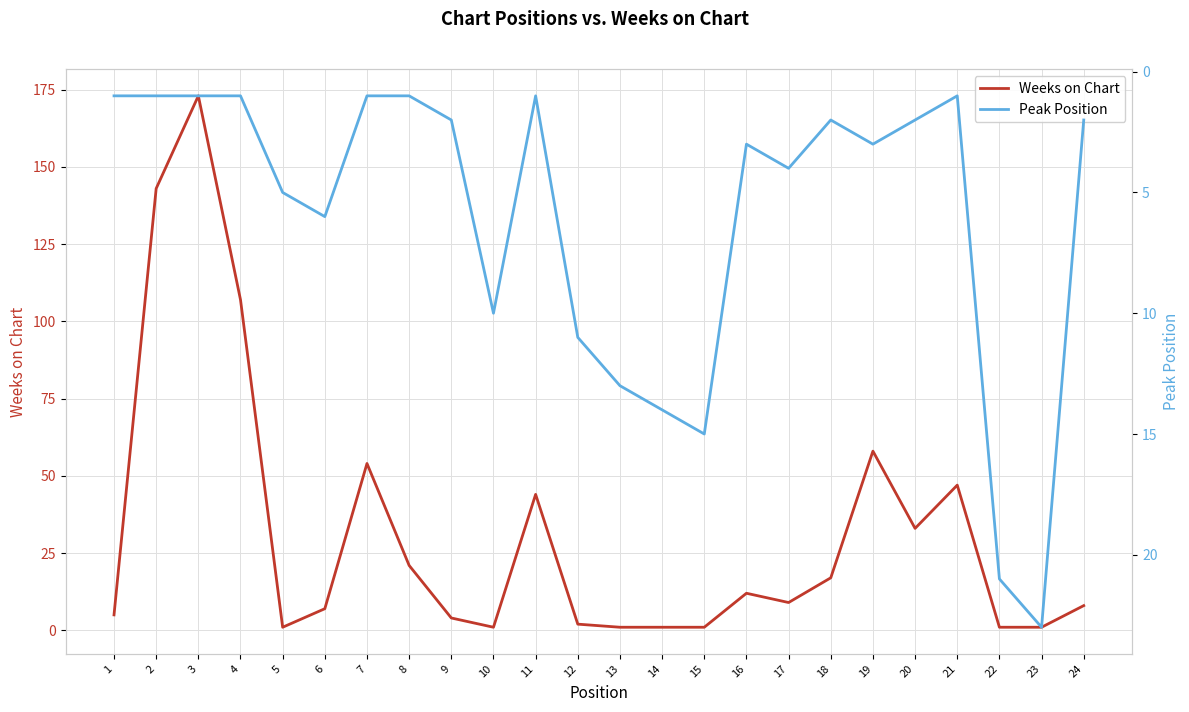

How many lines are shown in the chart?

2